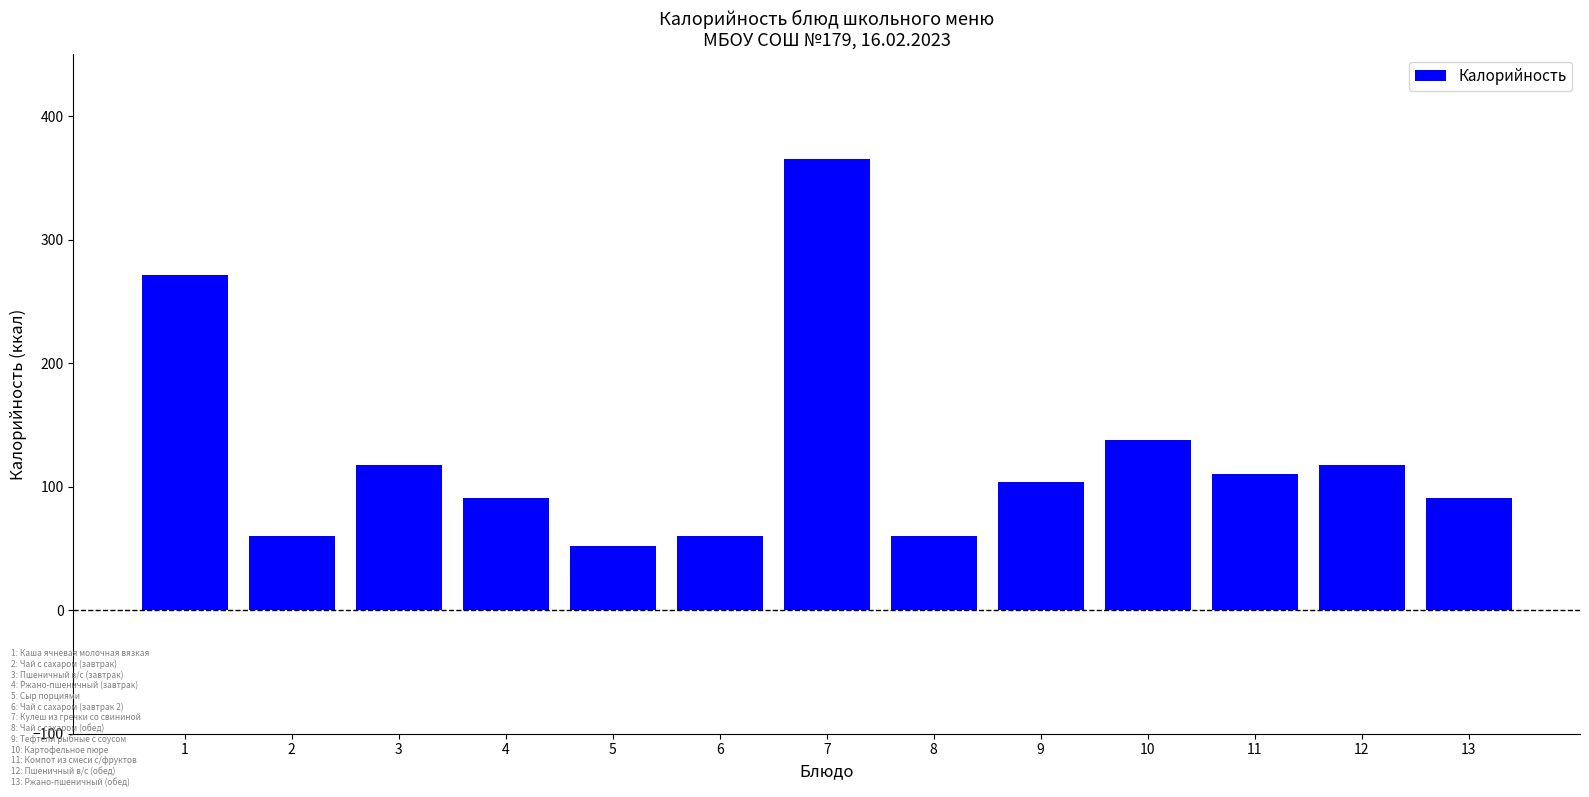

Where does the data first go above 104?

1